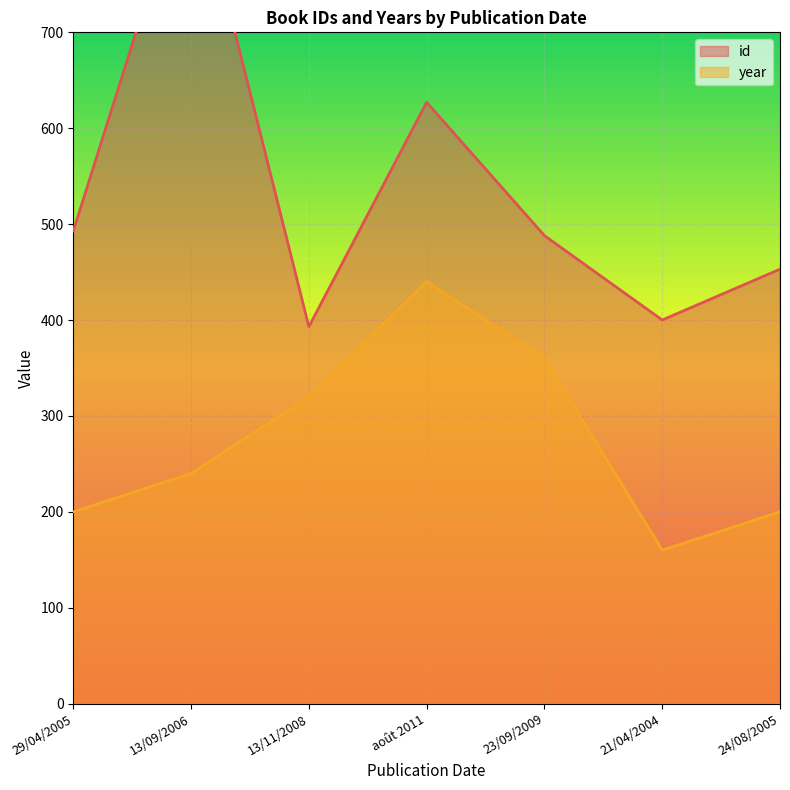

Reading right to left, extract all data points from this chart.

id: 24/08/2005=453	21/04/2004=400	23/09/2009=488	août 2011=627	13/11/2008=393	13/09/2006=882	29/04/2005=493
year: 24/08/2005=200	21/04/2004=160	23/09/2009=360	août 2011=440	13/11/2008=320	13/09/2006=240	29/04/2005=200